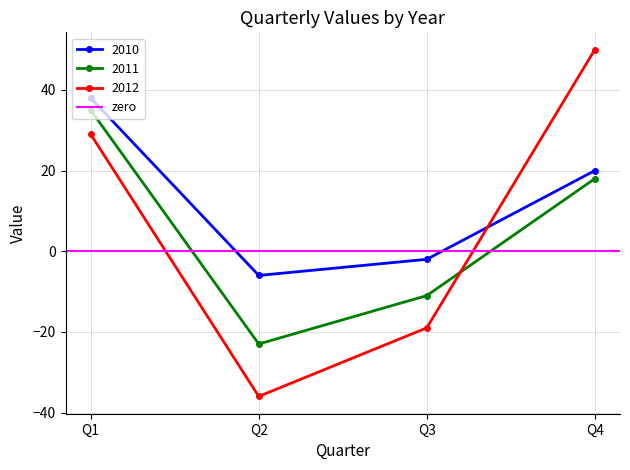

Read the 2010 value at Q2.

-6